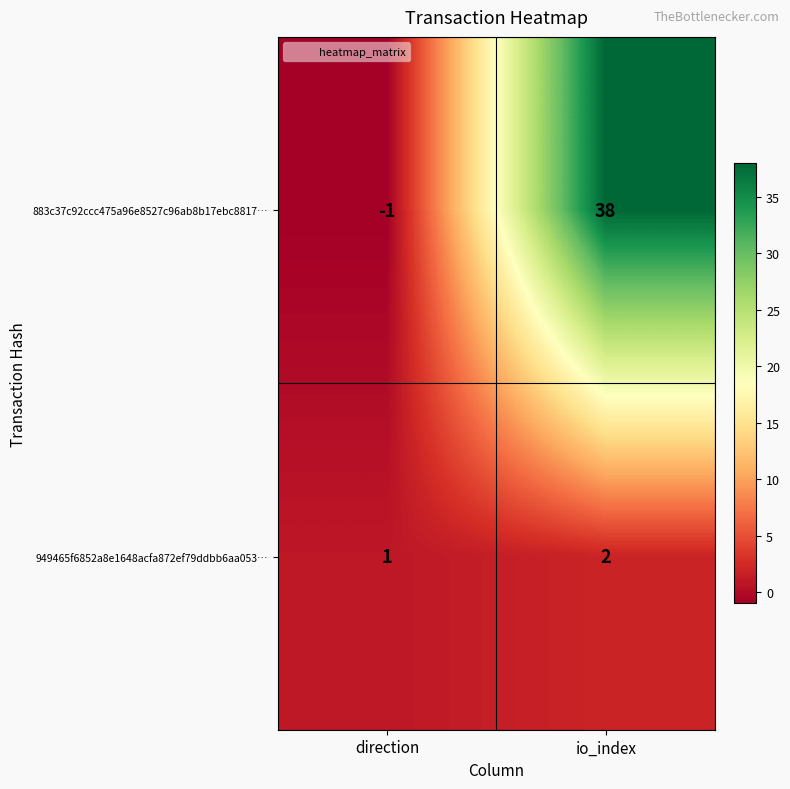

Is it true that 949465f6852a8e1648acfa872ef79ddbb6aa053… equals 2 at io_index?

True